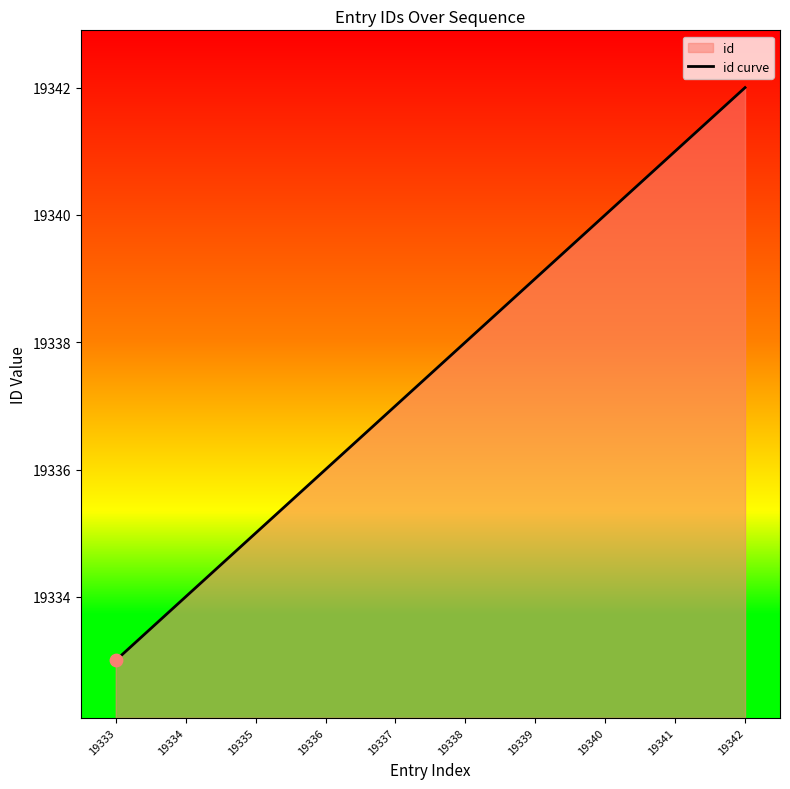

Approximately how many times larger is the value at 19336 compared to 19341?

1.0